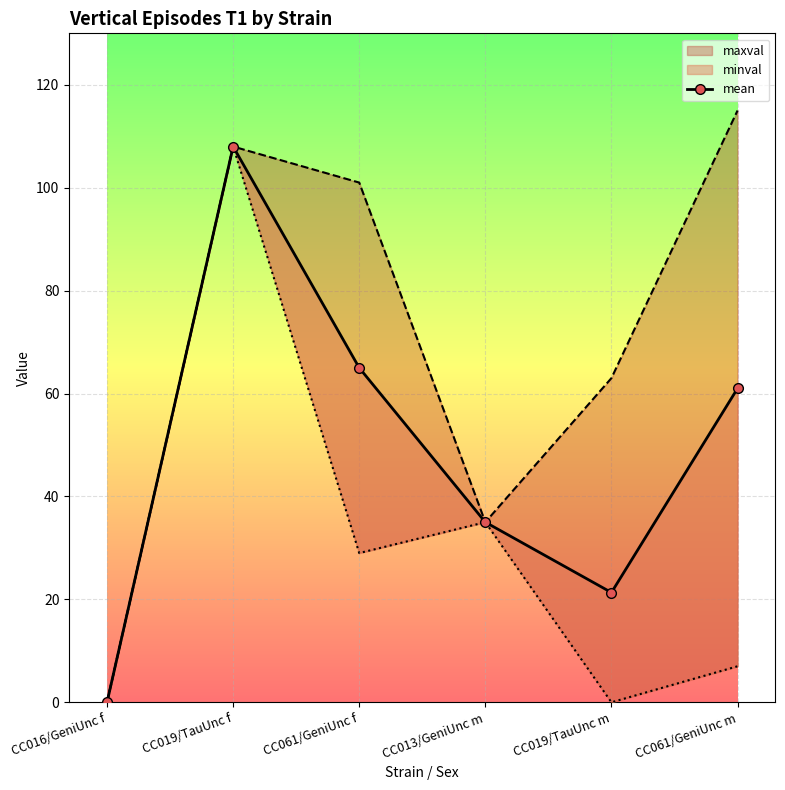

What is the difference between the maximum and second lowest values?

86.7